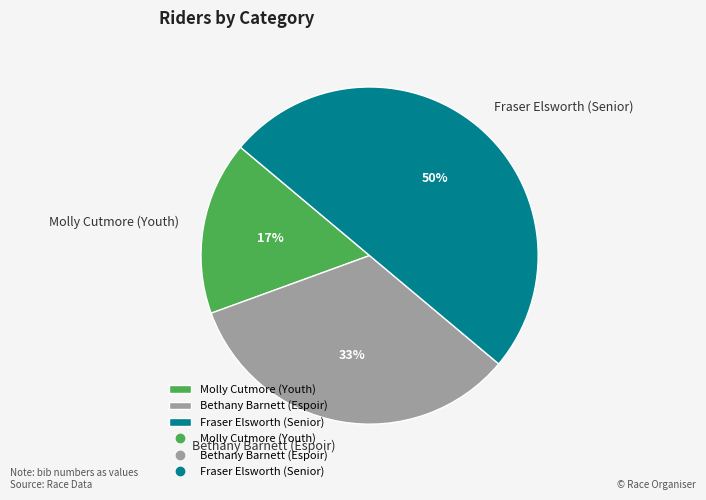

What percentage is the Fraser Elsworth (Senior) slice, to the nearest percent?

50%